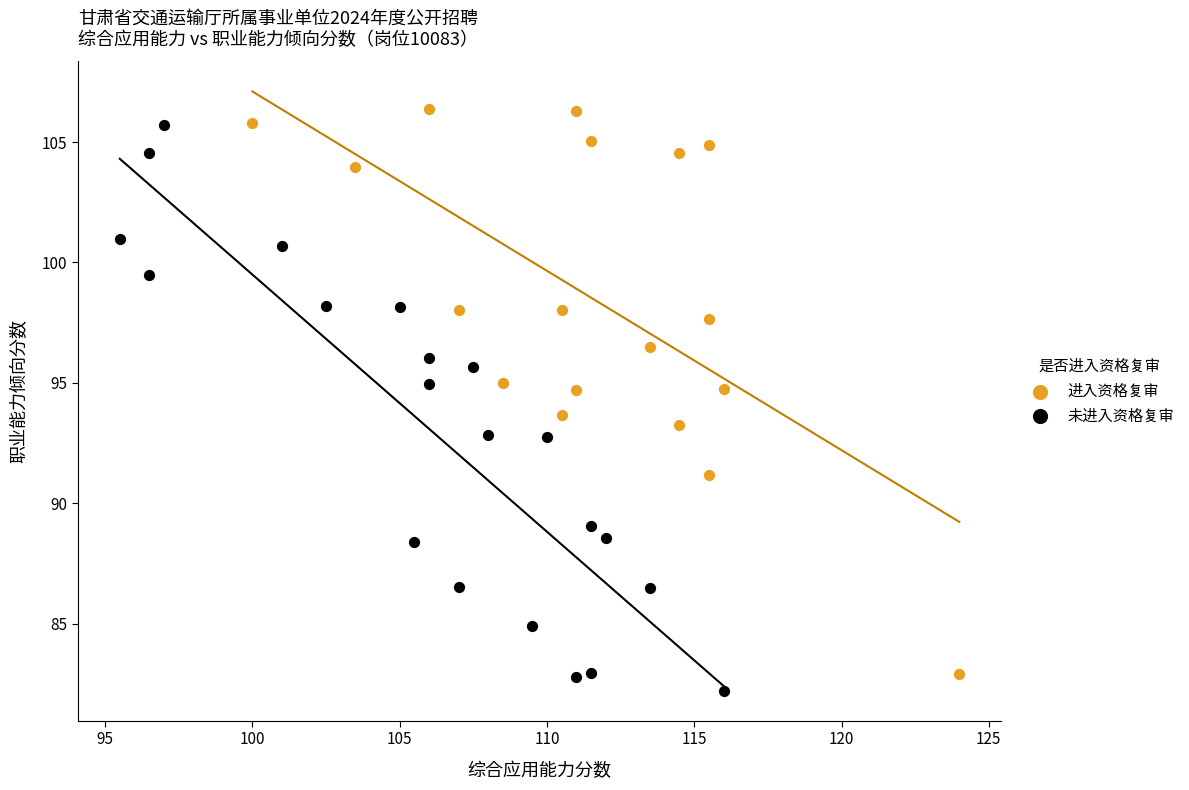

What are all the series names shown in the legend?

进入资格复审, 未进入资格复审